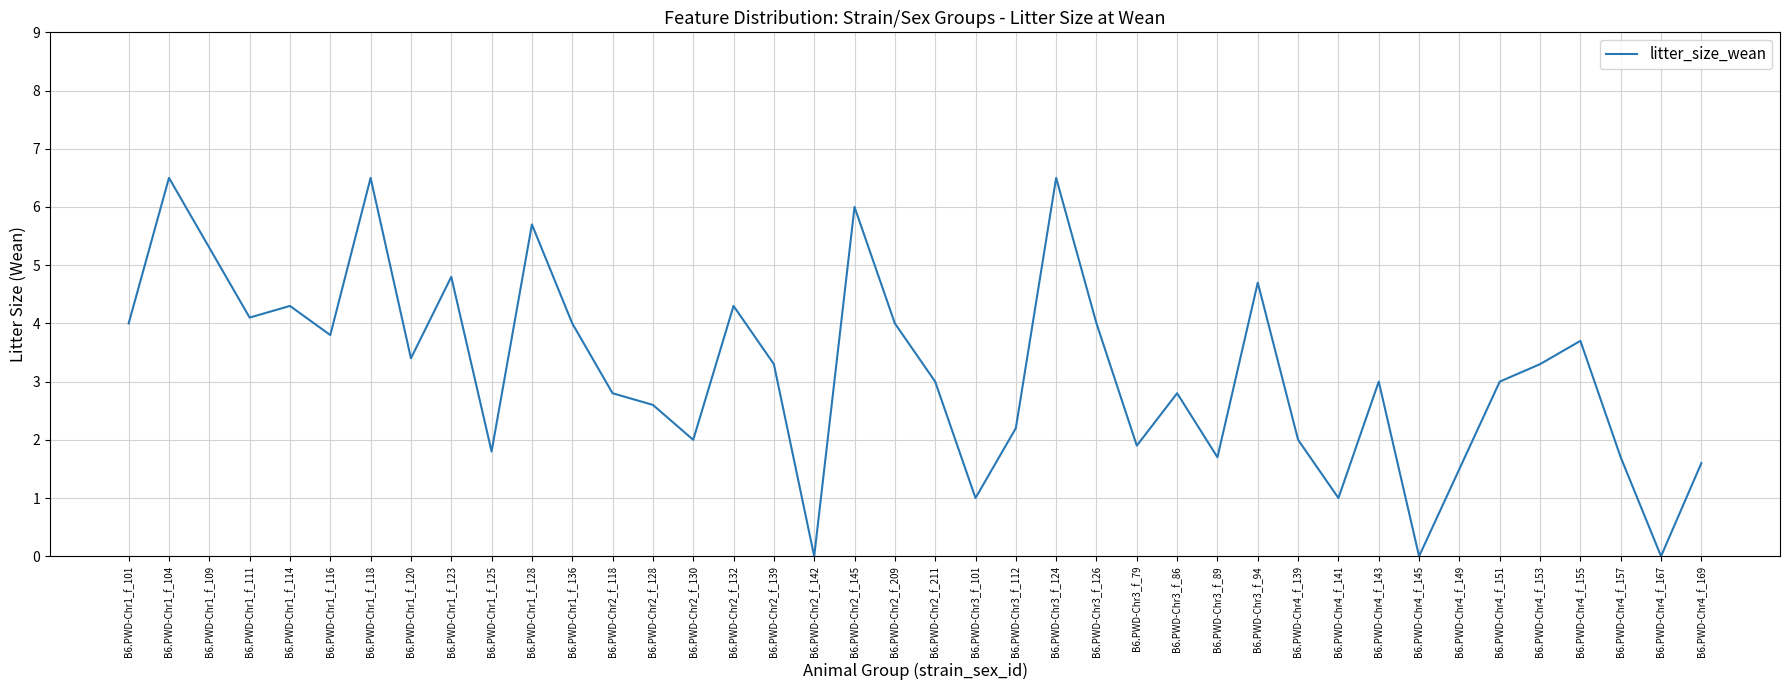

Reading left to right, extract all data points from this chart.

4.0	6.5	5.3	4.1	4.3	3.8	6.5	3.4	4.8	1.8	5.7	4.0	2.8	2.6	2.0	4.3	3.3	0.0	6.0	4.0	3.0	1.0	2.2	6.5	4.0	1.9	2.8	1.7	4.7	2.0	1.0	3.0	0.0	1.5	3.0	3.3	3.7	1.7	0.0	1.6